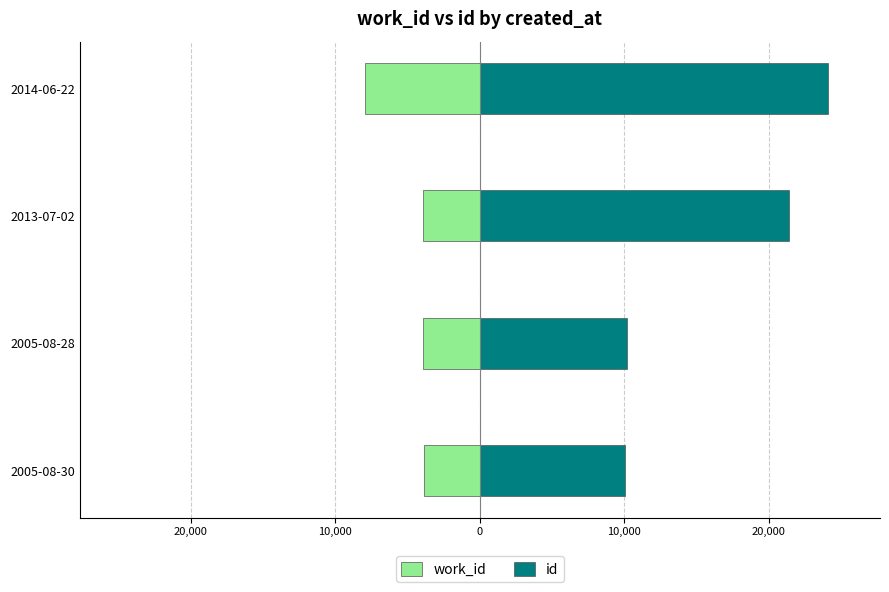

Which series has the largest range (max minus min)?

id